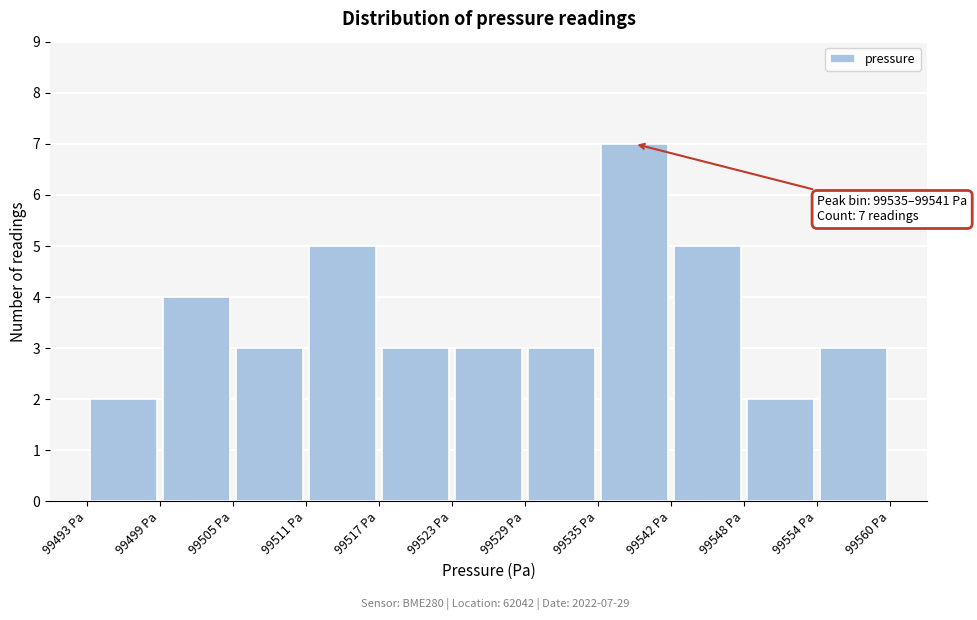

Over which range of the x-axis is the bar tallest?

99535 to 99542